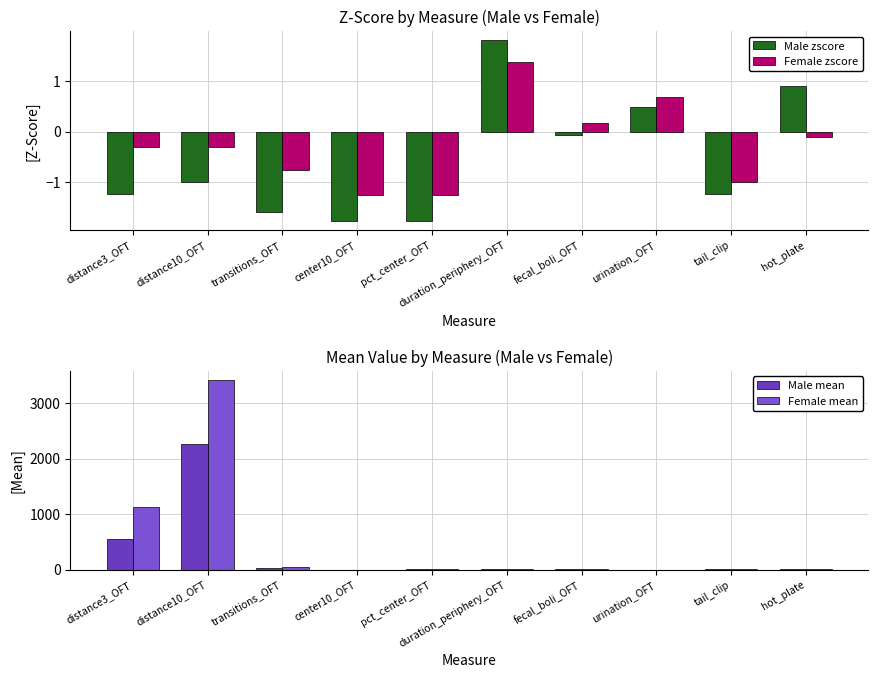

What is the average value of the Male zscore series?

-0.5